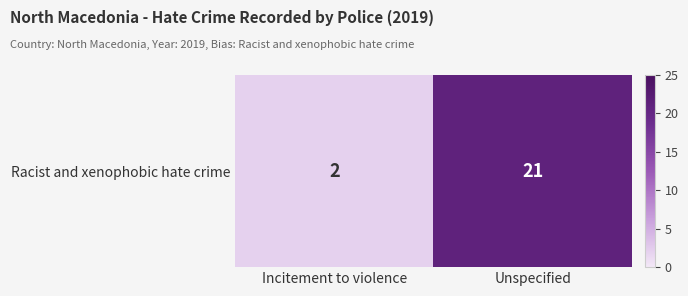

At which label is the value closest to 11?

Incitement to violence